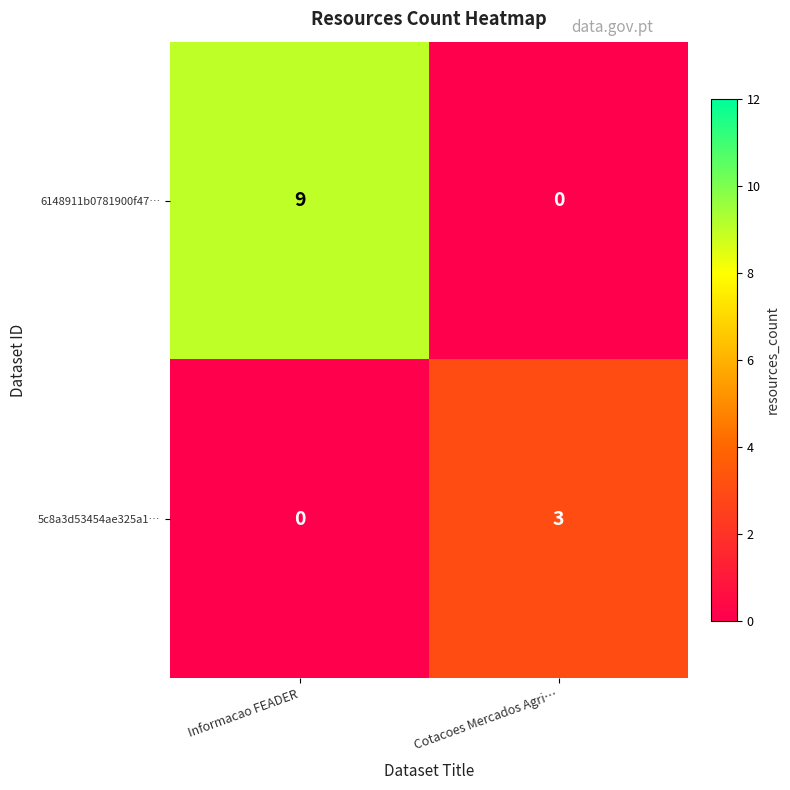

The 5c8a3d53454ae325a1… series shows 0 at Informacao FEADER. True or false?

True